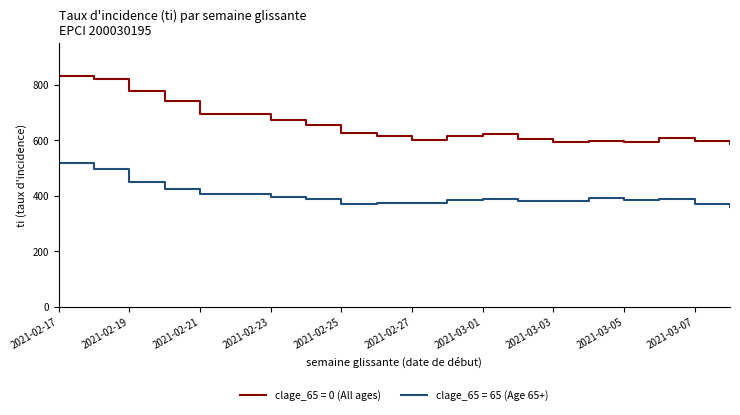

Which series has the widest spread of values?

clage_65 = 0 (All ages)